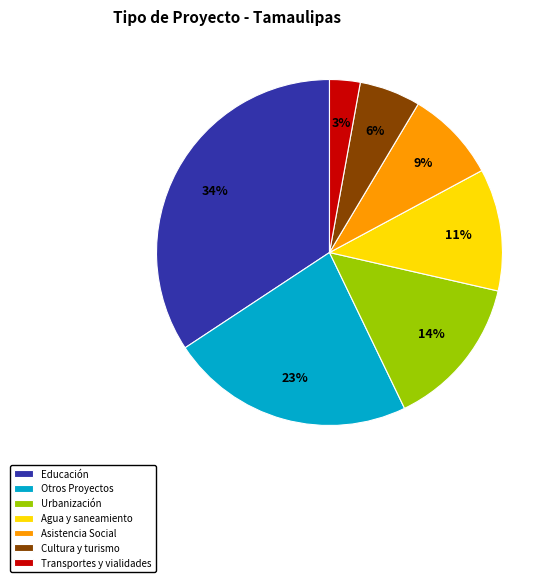

Do Educación and Urbanización together represent more than half of the pie?

No